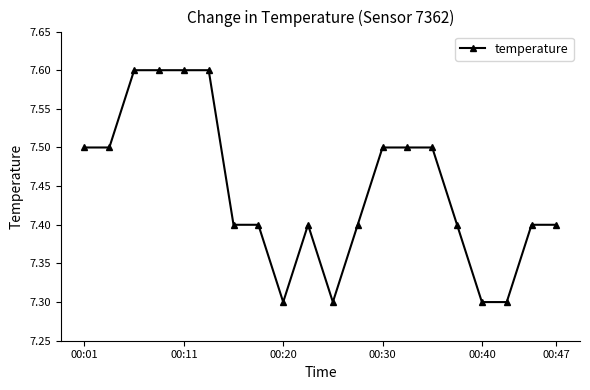

What is the value of the 2nd point from the left?

7.5